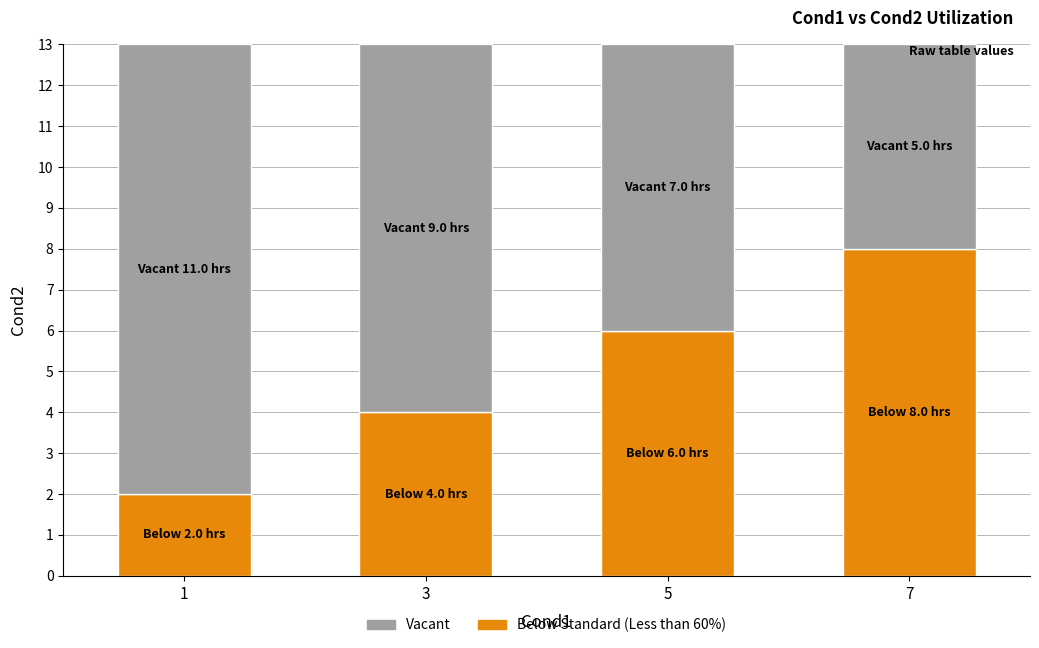

What is the sum of all Below Standard (Less than 60%) values?

20